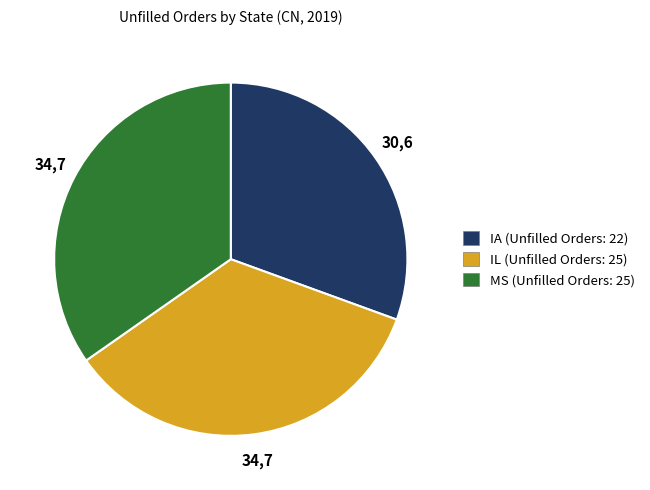

The MS slice represents 35% of the pie. True or false?

True